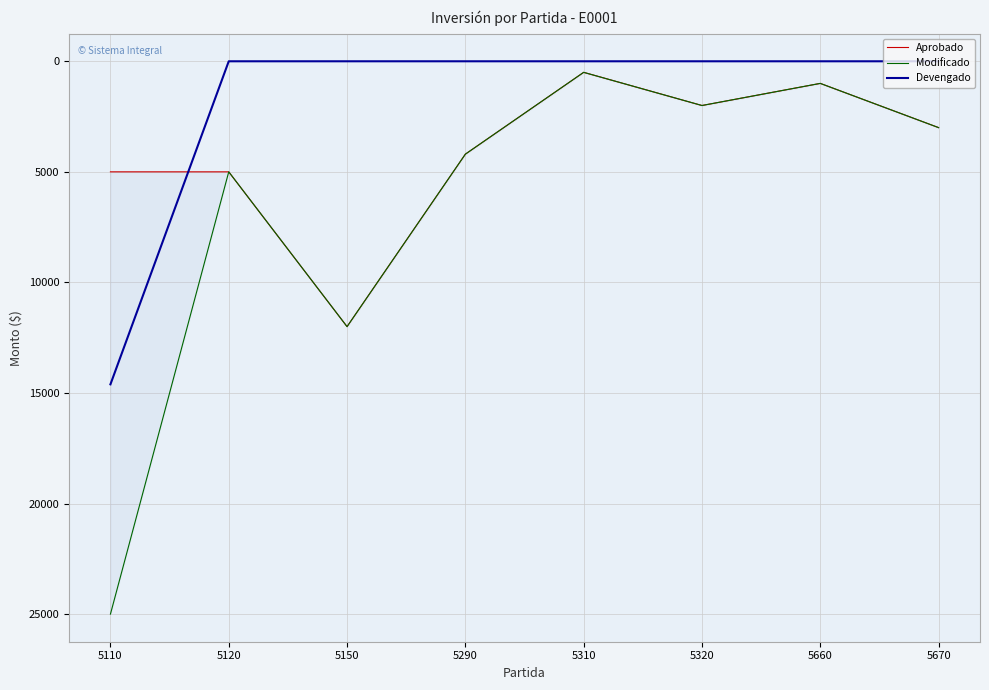

What is the difference between the second highest and minimum values in the Modificado series?

11500